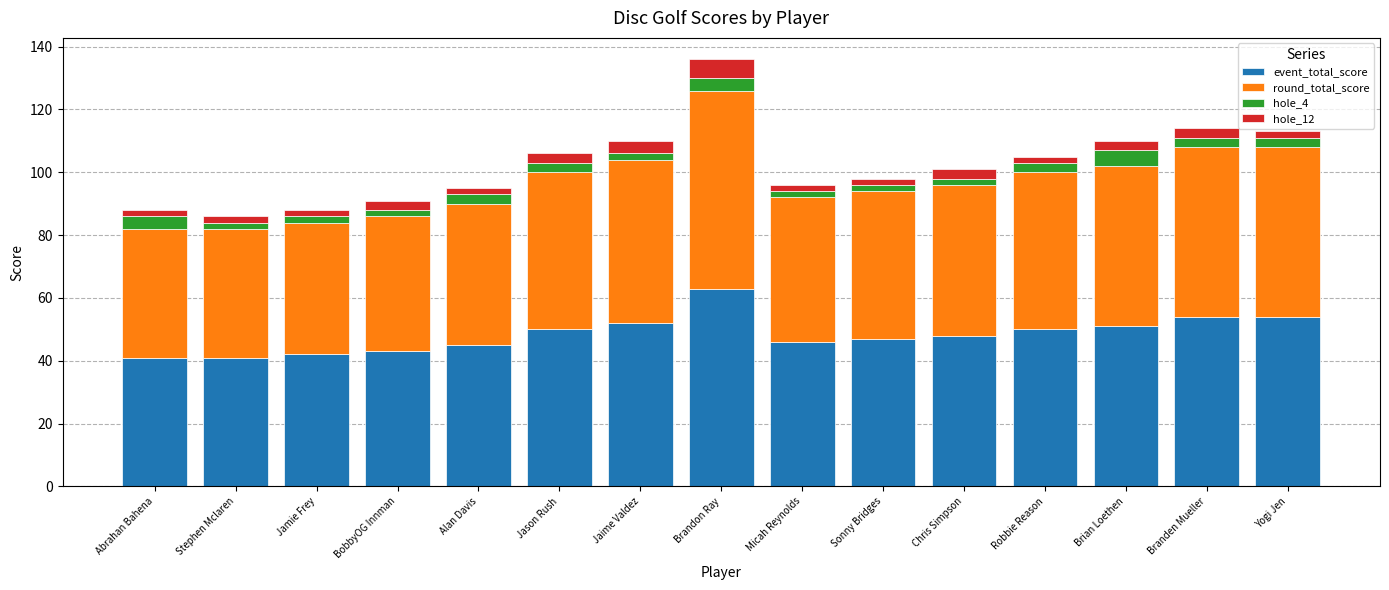

What is the sum of all event_total_score values?

727